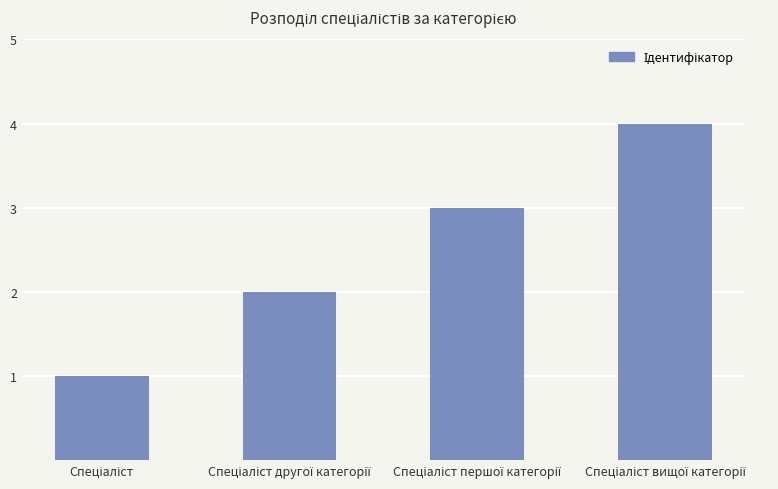

What is the difference between the maximum and minimum values?

3